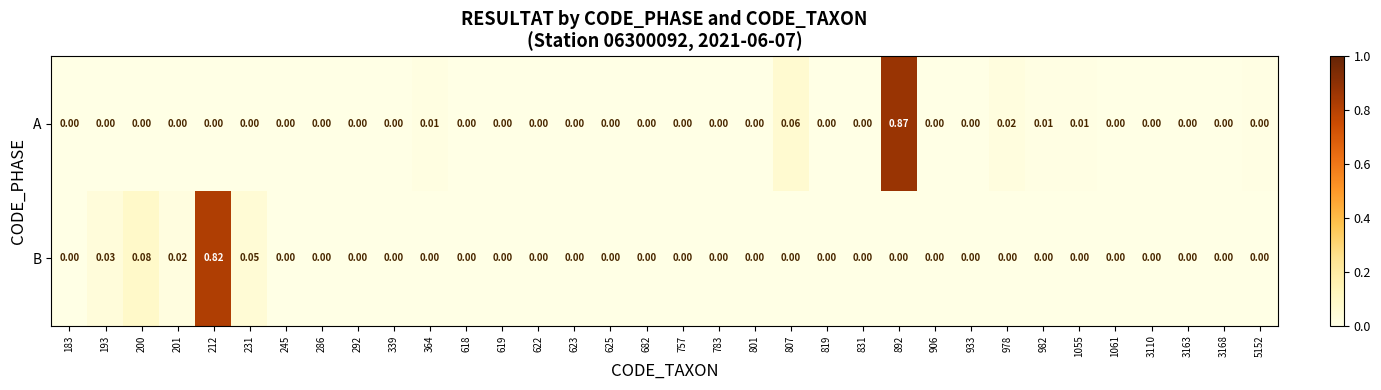

Which series has the largest total across all categories?

B